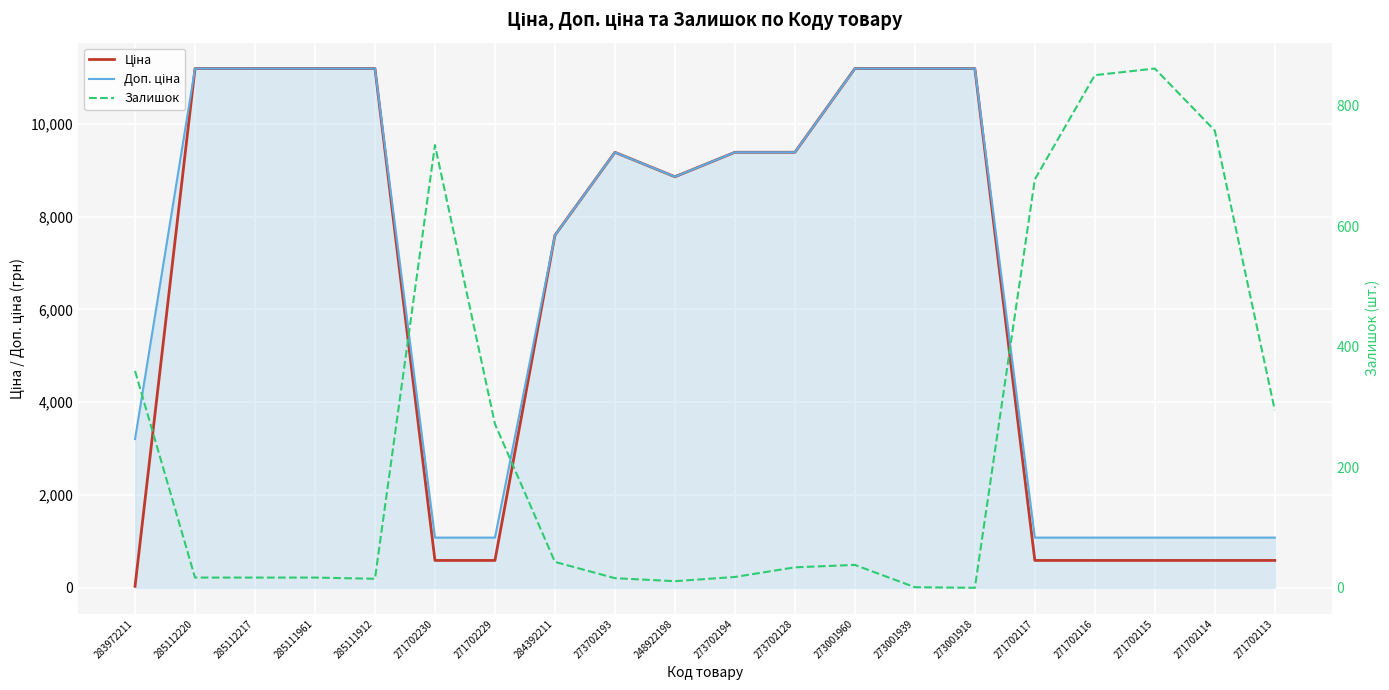

What is the difference between the highest and lowest values at 271702114?

491.7